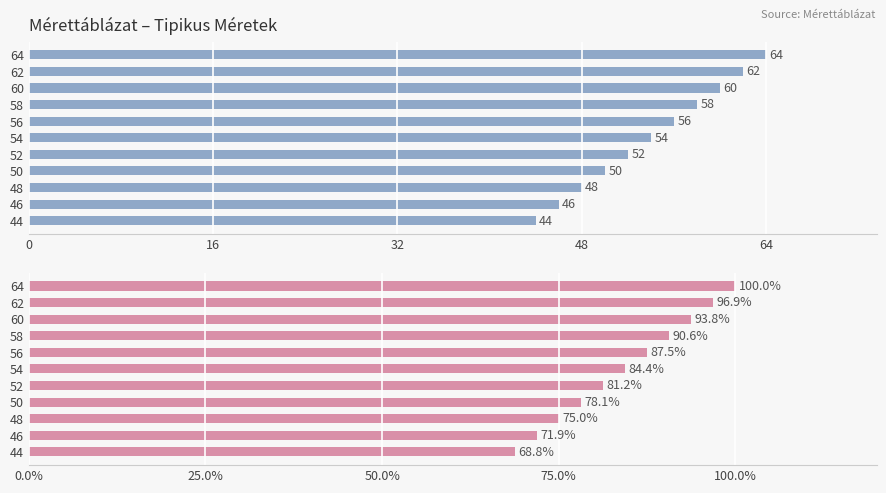

What is the minimum value shown in the chart?

44.0